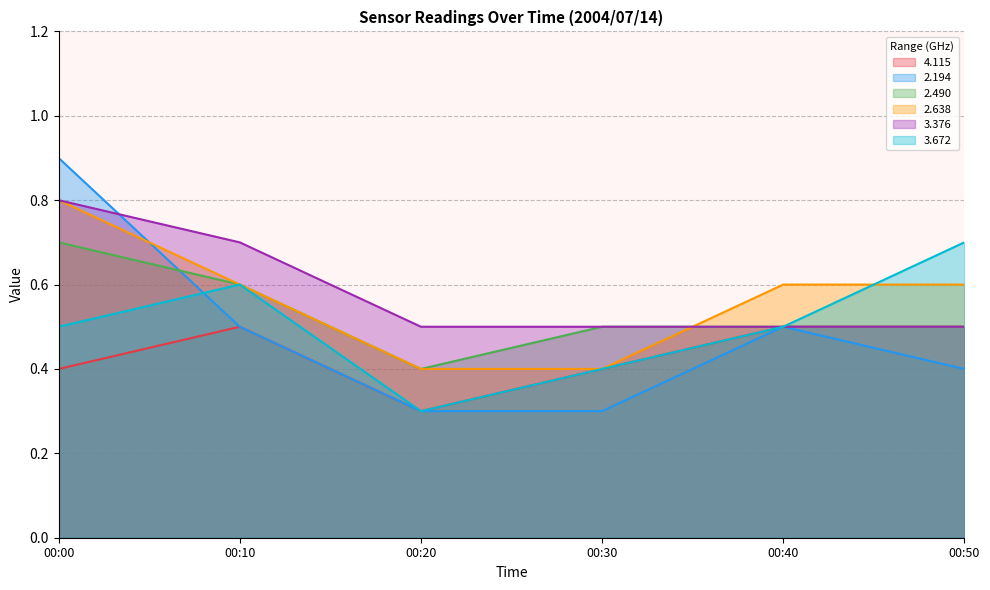

What is the spread (max minus min) of values at 00:50?

0.3